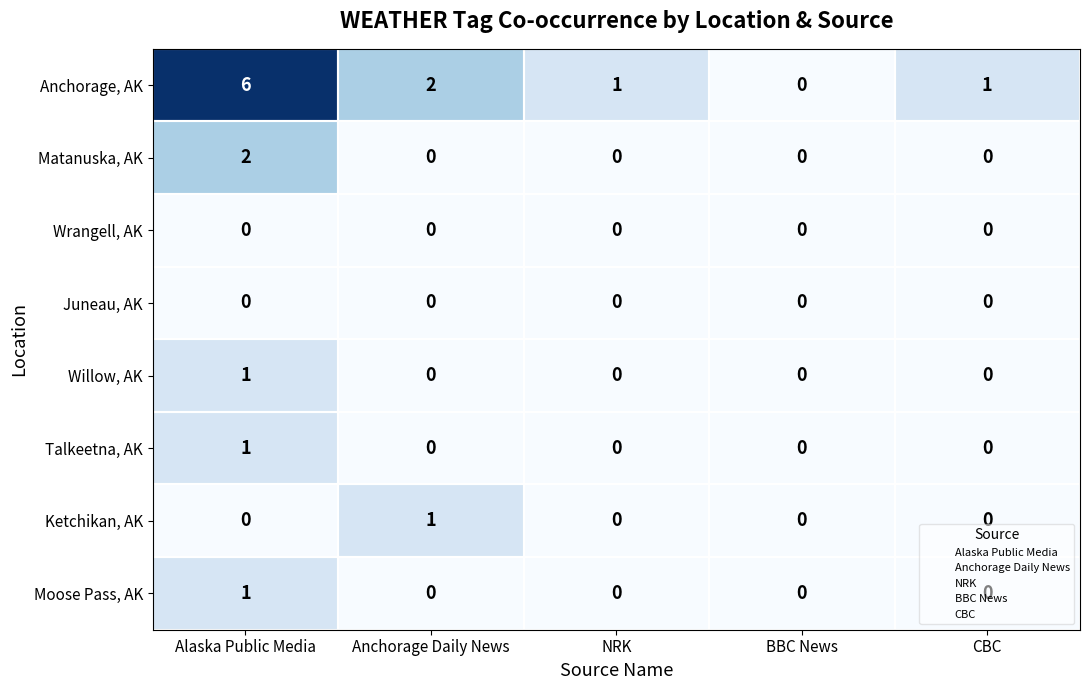

The Matanuska, AK series shows 0 at CBC. True or false?

True